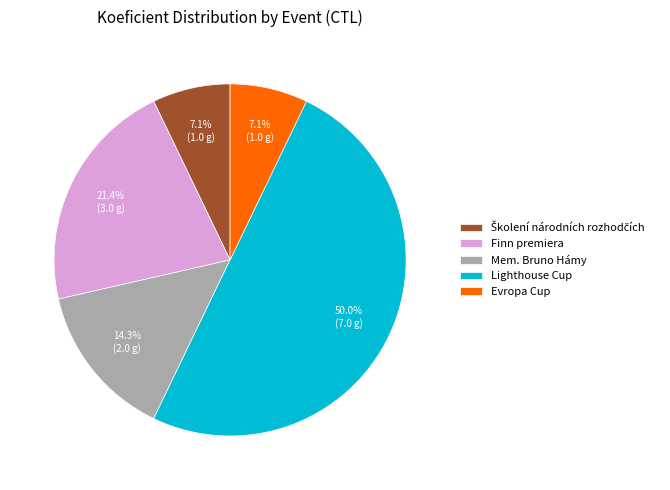

What is the ratio of the value at Lighthouse Cup to the value at Finn premiera?

2.3